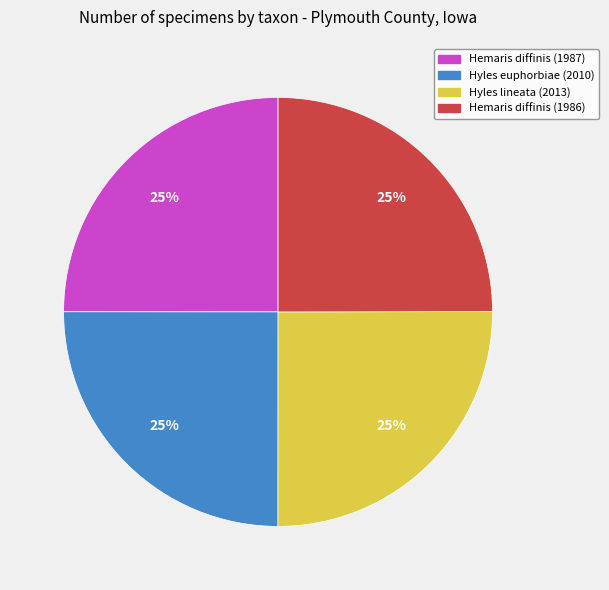

The Hemaris diffinis (1986) slice represents 19% of the pie. True or false?

False